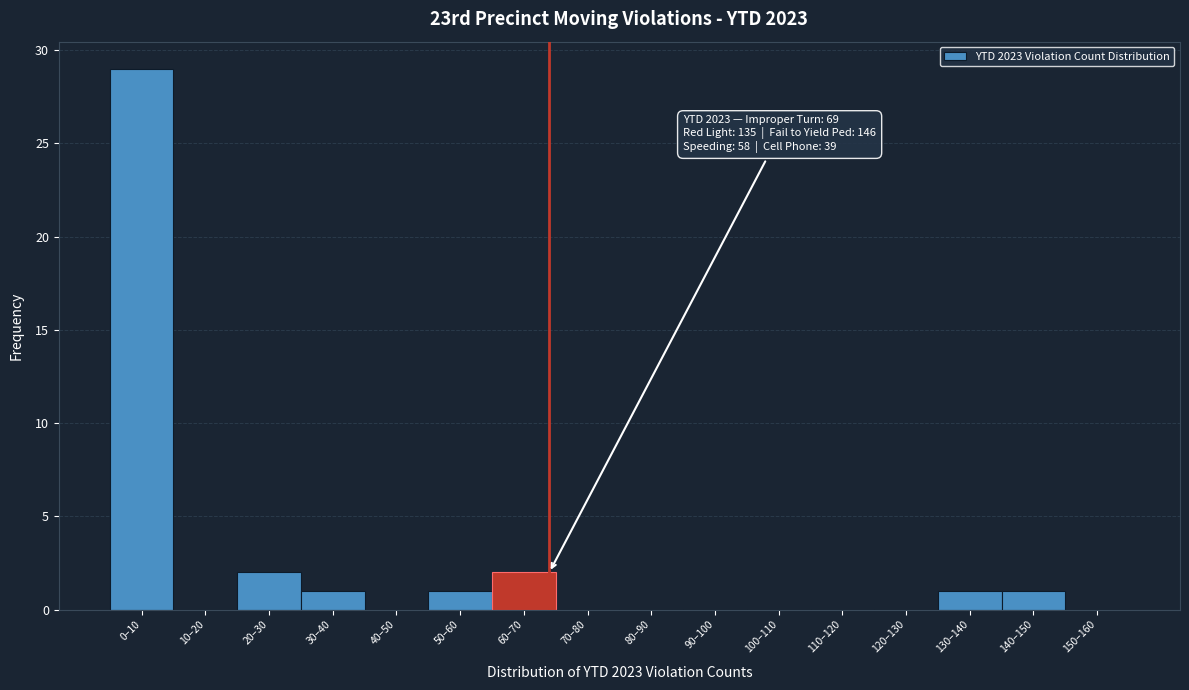

Reading right to left, list all the values displayed in this chart.

150–160=0	140–150=1	130–140=1	120–130=0	110–120=0	100–110=0	90–100=0	80–90=0	70–80=0	60–70=2	50–60=1	40–50=0	30–40=1	20–30=2	10–20=0	0–10=29